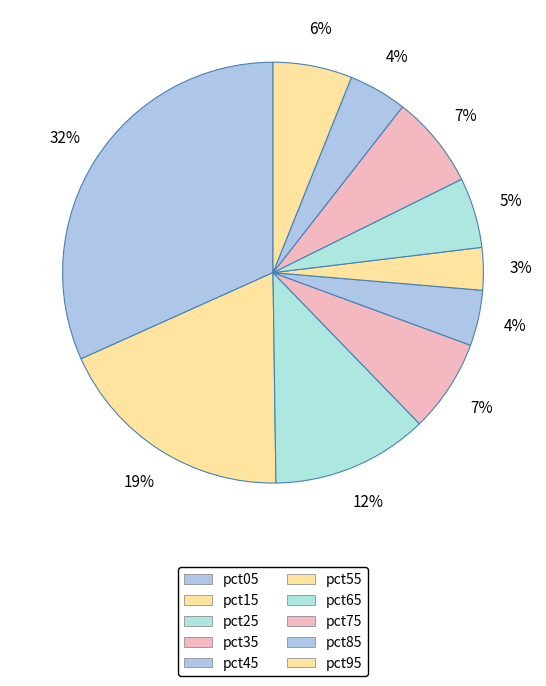

To the nearest percent, what is the combined percentage of pct25 and pct95?

18%